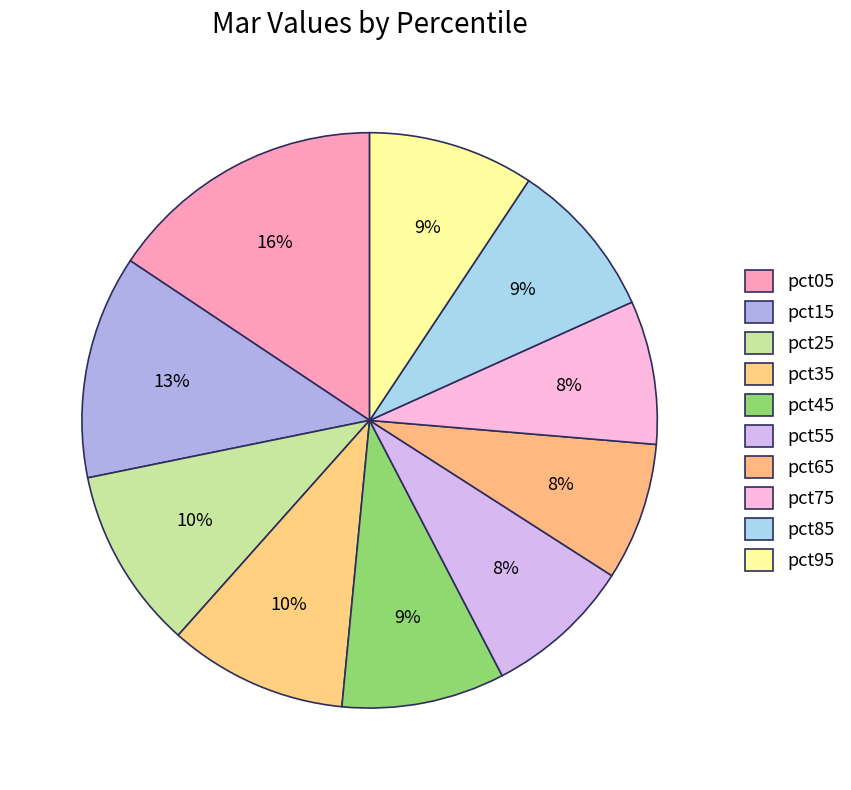

What percentage is the pct25 slice, to the nearest percent?

10%